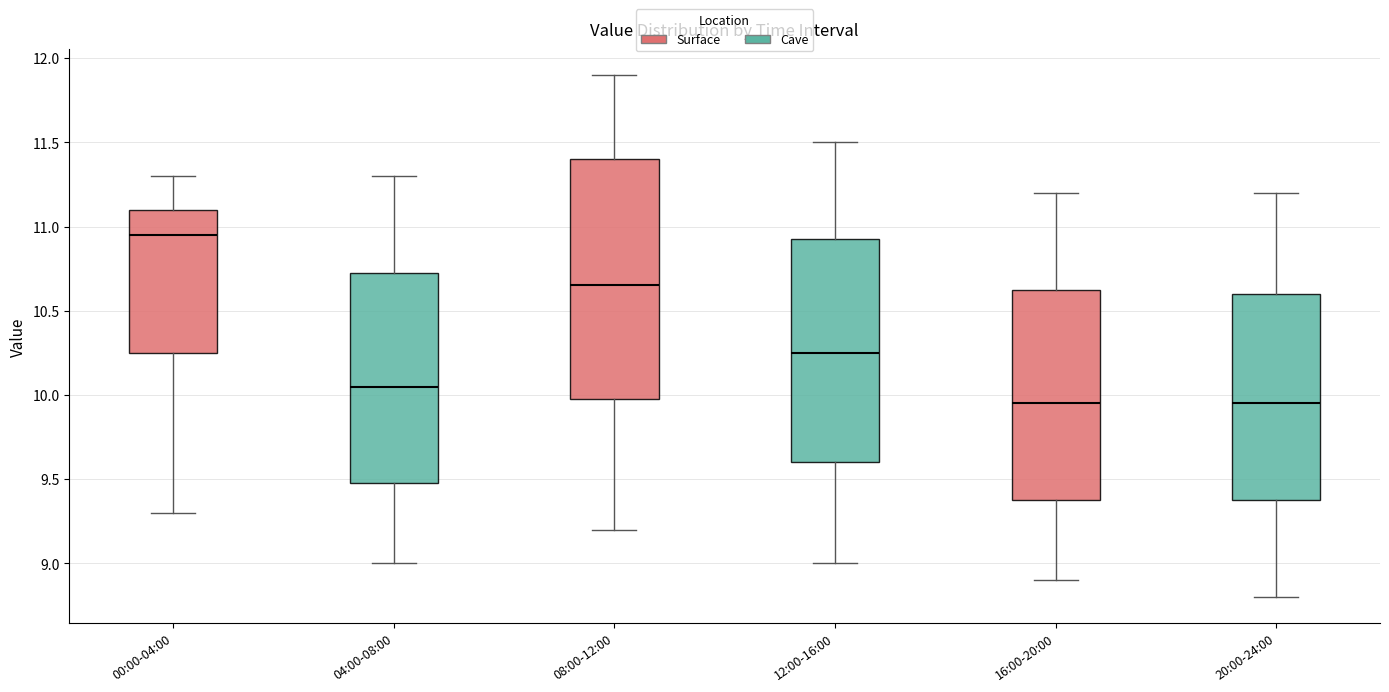

Reading left to right, transcribe this box plot: for each box, give where its median line is, the range the box spans, and where its two whiskers end, as read against the y-axis. The values are not printed on the chart, so give them approximately, as read against the axis.

00:00-04:00: median 10.95, box 10.25 to 11.10, whiskers 9.30 to 11.30
04:00-08:00: median 10.05, box 9.50 to 10.75, whiskers 9.00 to 11.30
08:00-12:00: median 10.65, box 10.00 to 11.40, whiskers 9.20 to 11.90
12:00-16:00: median 10.25, box 9.60 to 10.95, whiskers 9.00 to 11.50
16:00-20:00: median 9.95, box 9.40 to 10.65, whiskers 8.90 to 11.20
20:00-24:00: median 9.95, box 9.40 to 10.60, whiskers 8.80 to 11.20